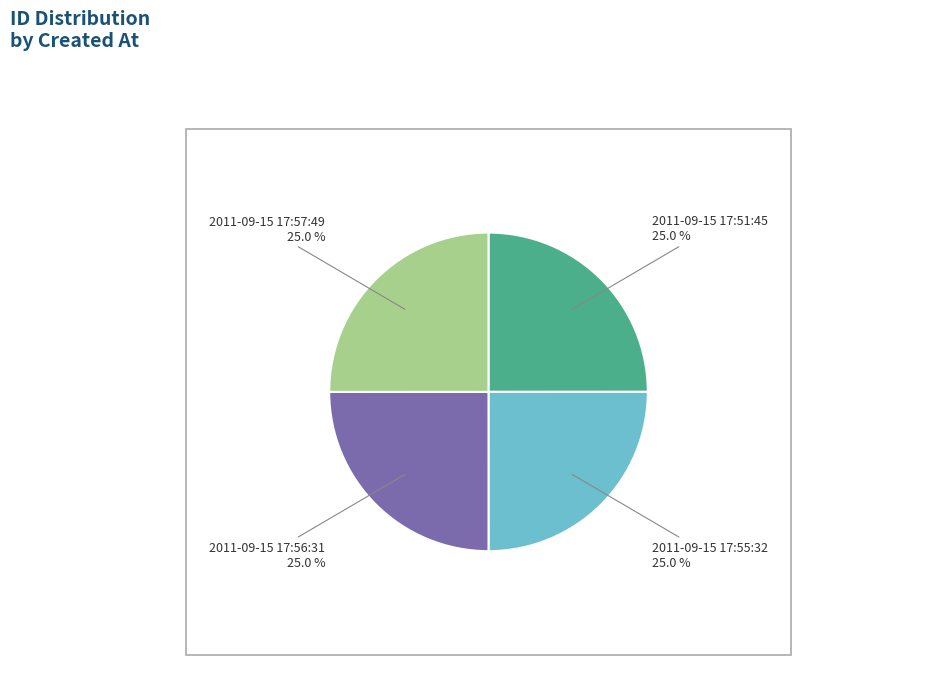

Approximately how many times larger is the value at 2011-09-15 17:56:31 compared to 2011-09-15 17:55:32?

1.0